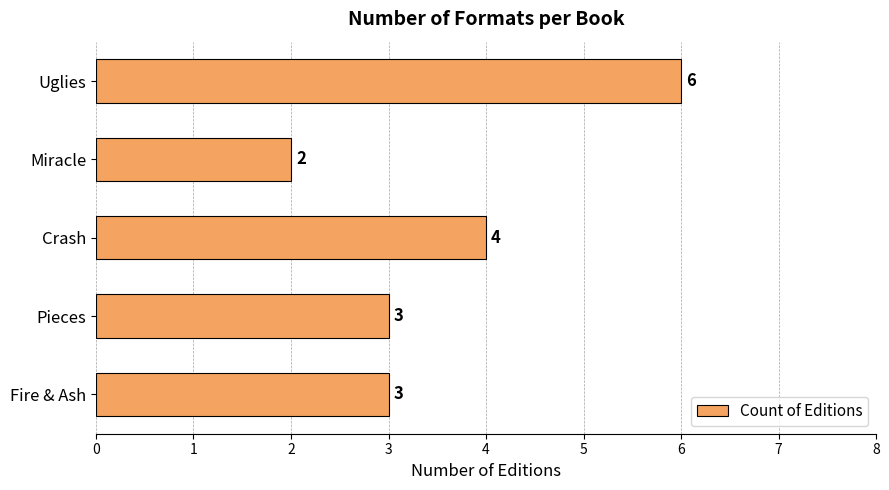

The value at Crash is 5. True or false?

False